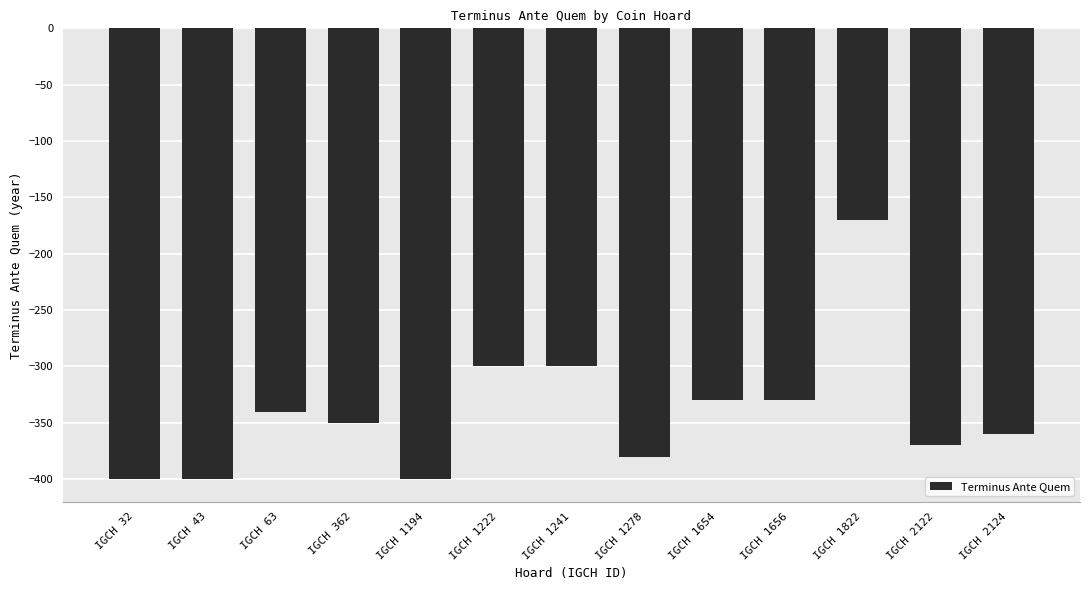

What is the average value?

-341